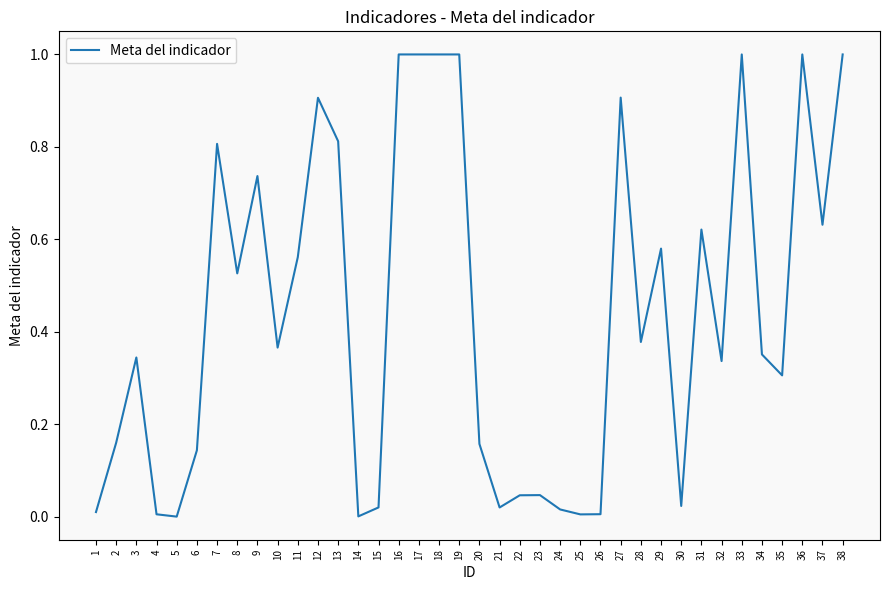

How many distinct data groups are displayed?

1